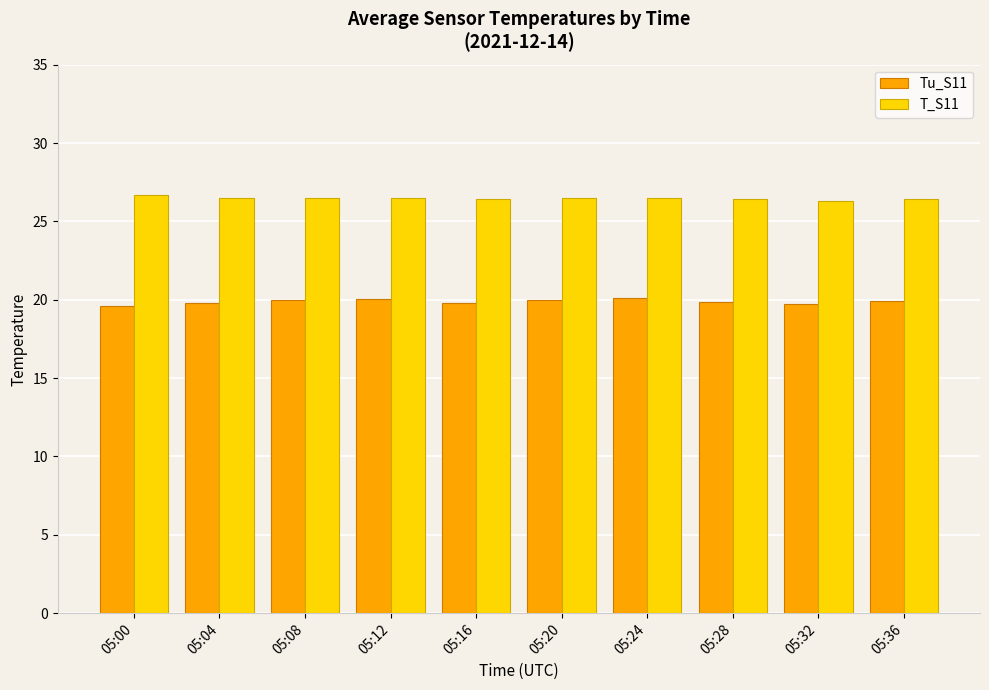

List the series in order of their peak value, highest first.

T_S11, Tu_S11